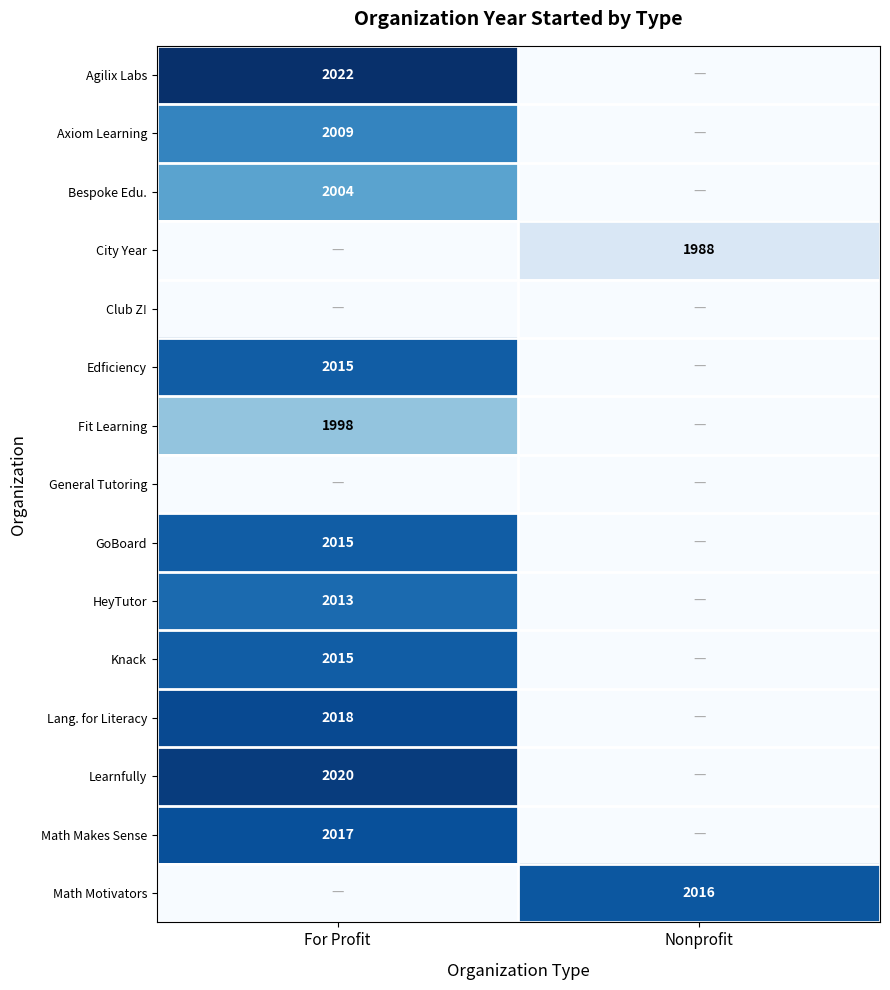

At which category is the sum across all series the highest?

For Profit